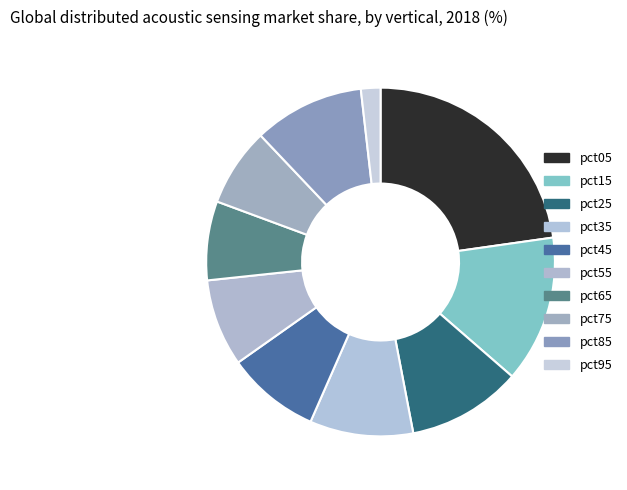

Is it true that pct95 is 2% of the pie?

True